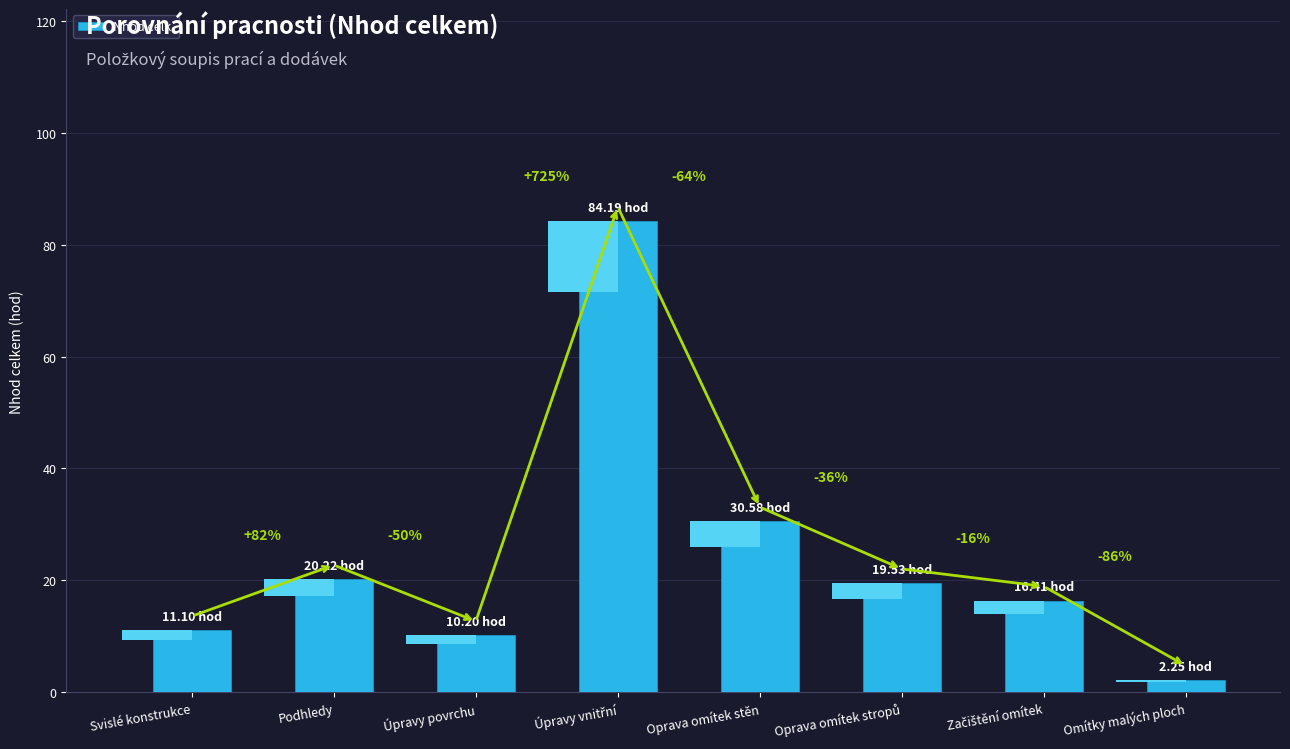

Which has a higher value, Podhledy or Omítky malých ploch?

Podhledy